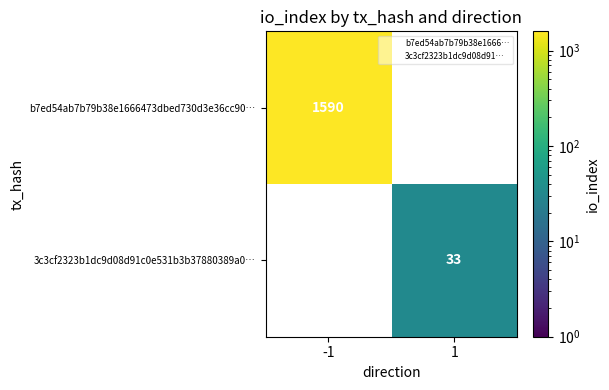

The value of 3c3cf2323b1dc9d08d91c0e531b3b37880389a0… at 1 is 46.2. True or false?

False